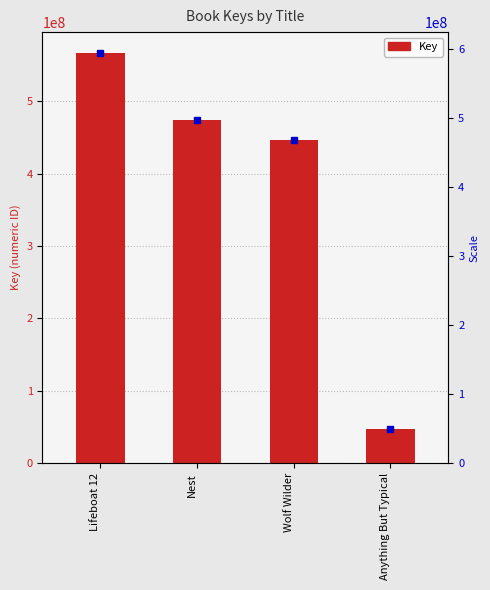

How many data points are above 474828638?

1